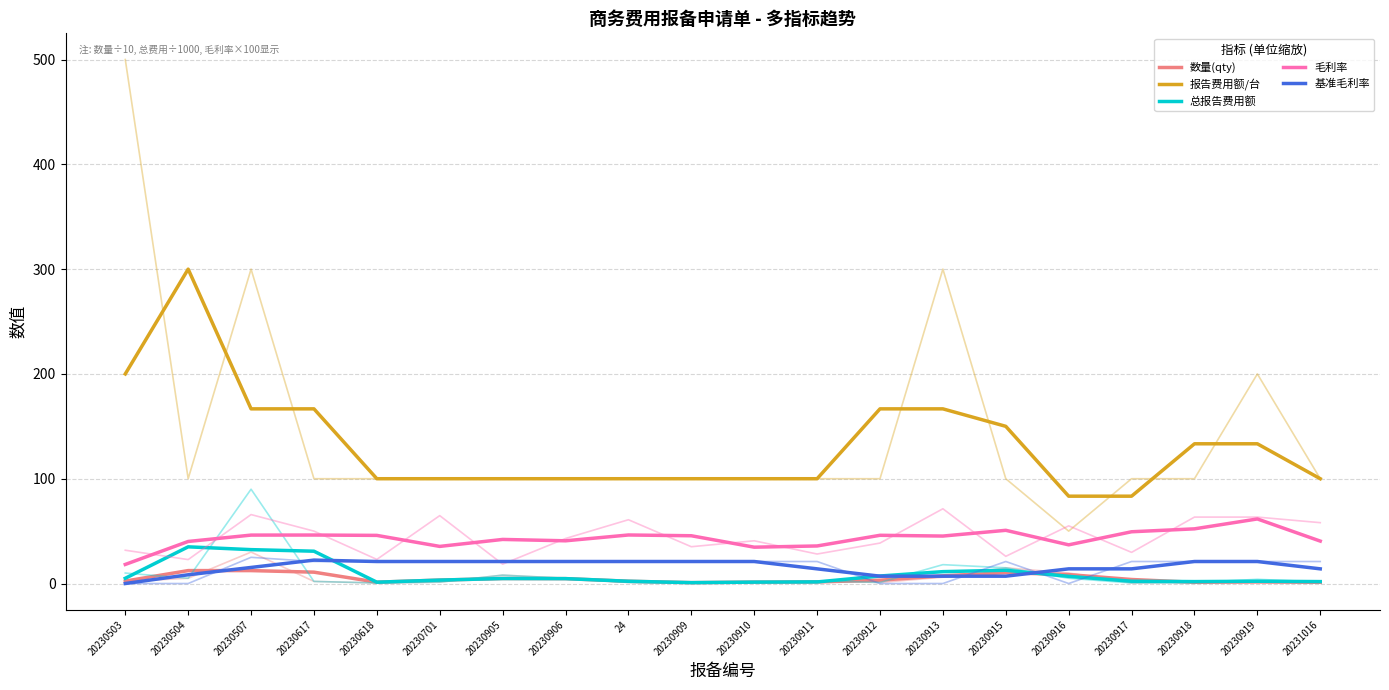

Which series has the largest total across all categories?

报告费用额/台